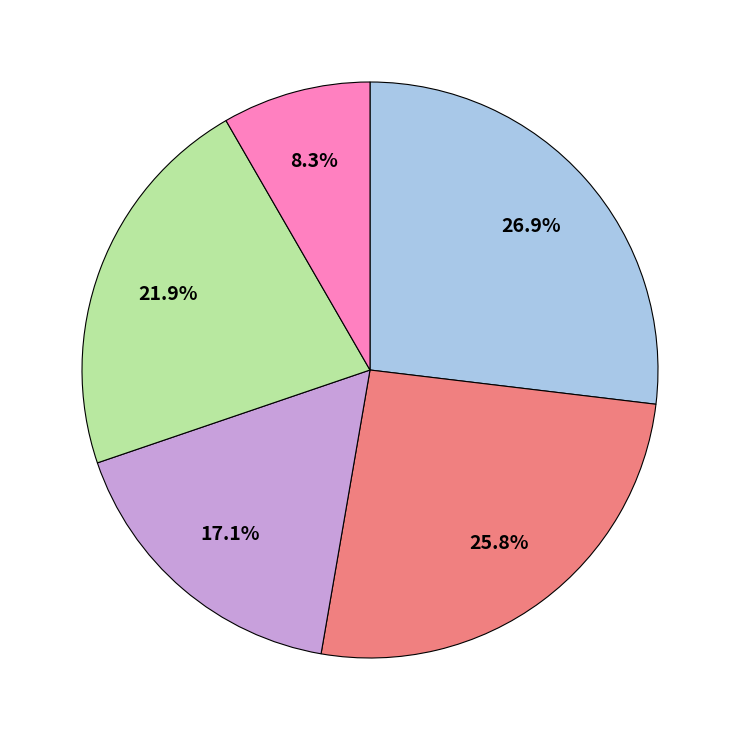

How many segments does this pie chart have?

5